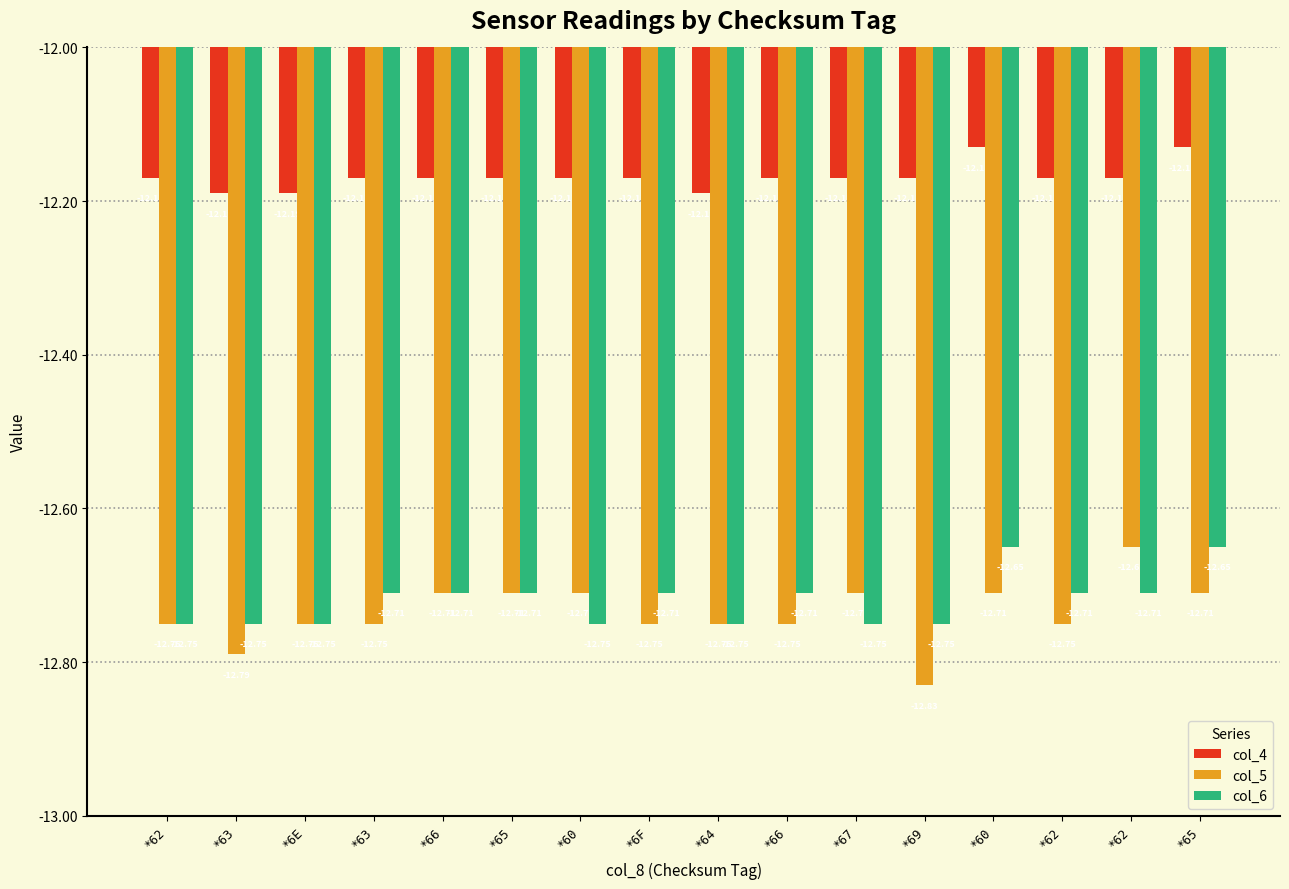

At which category does the chart reach its minimum across all series?

*69